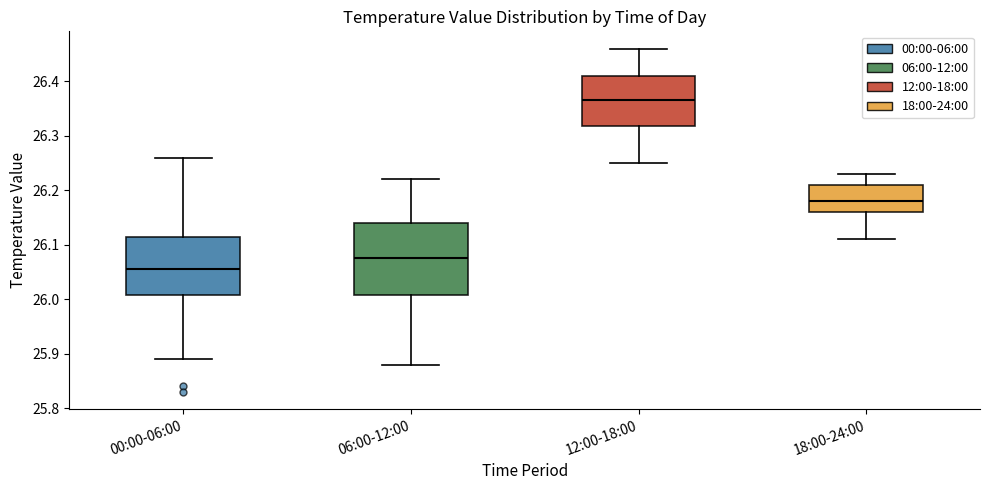

Where is the lower edge of the box for 18:00-24:00 on the y-axis? The values are not printed on the chart, so give them approximately, as read against the axis.

26.16